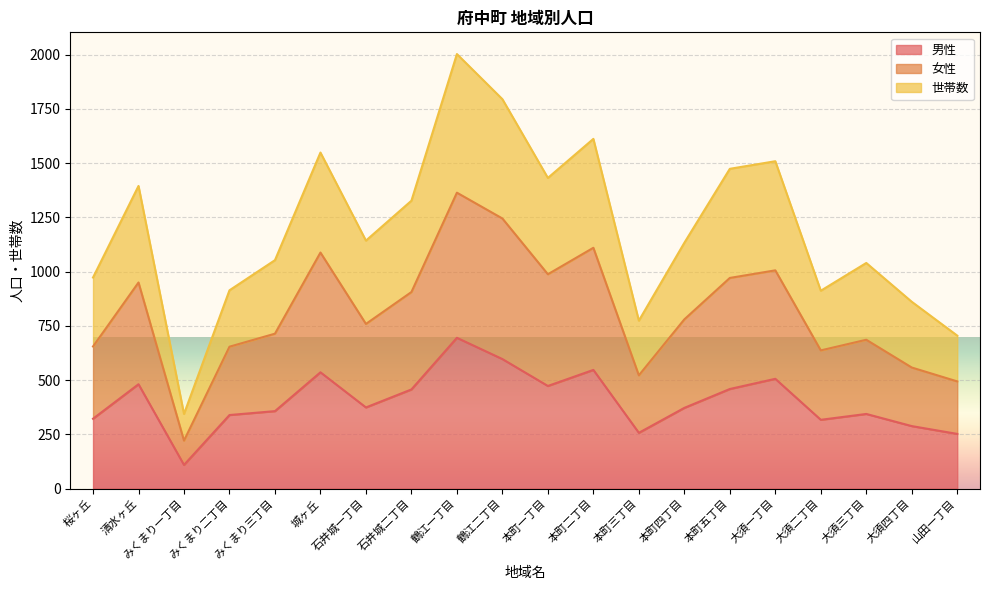

The value of 男性 at みくまり一丁目 is 109. True or false?

True